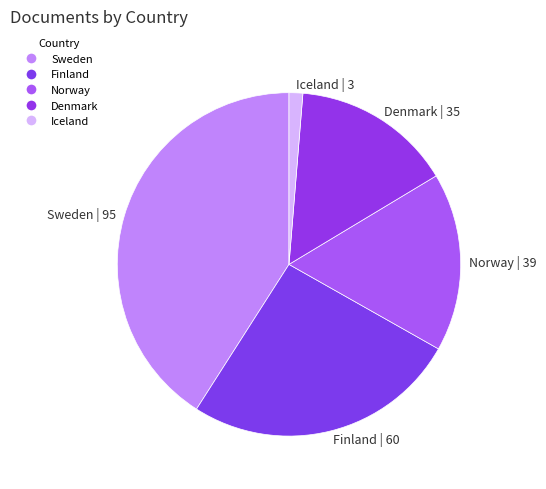

Between Finland and Norway, which is larger?

Finland